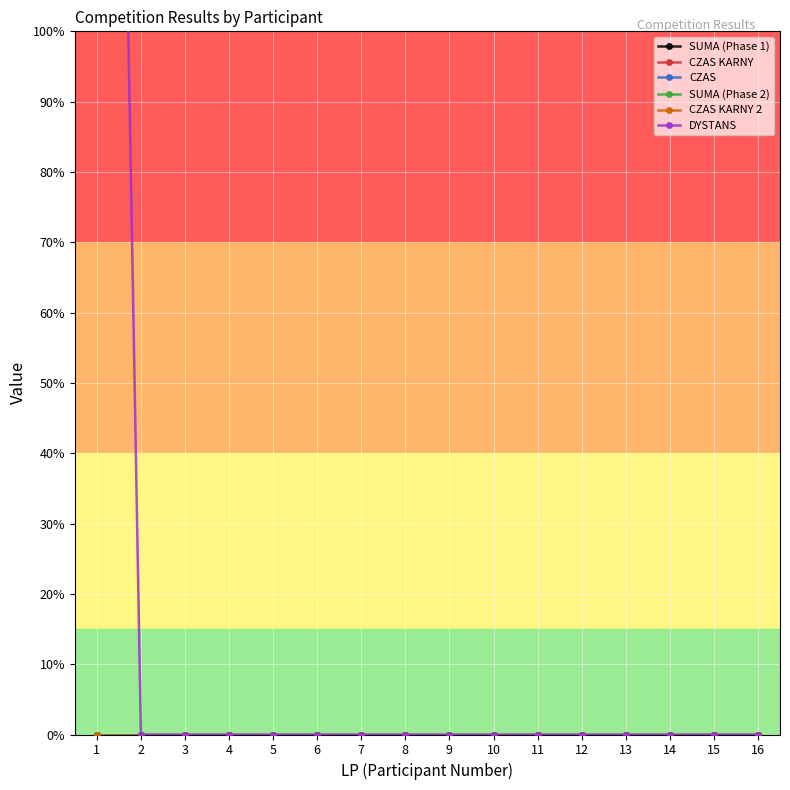

Reading right to left, extract all data points from this chart.

SUMA (Phase 1): 16=0	15=0	14=0	13=0	12=0	11=0	10=0	9=0	8=0	7=0	6=0	5=0	4=0	3=0	2=0	1=0
CZAS KARNY: 16=0	15=0	14=0	13=0	12=0	11=0	10=0	9=0	8=0	7=0	6=0	5=0	4=0	3=0	2=0	1=0
CZAS: 16=0	15=0	14=0	13=0	12=0	11=0	10=0	9=0	8=0	7=0	6=0	5=0	4=0	3=0	2=0	1=0
SUMA (Phase 2): 16=0	15=0	14=0	13=0	12=0	11=0	10=0	9=0	8=0	7=0	6=0	5=0	4=0	3=0	2=0	1=0
CZAS KARNY 2: 16=0	15=0	14=0	13=0	12=0	11=0	10=0	9=0	8=0	7=0	6=0	5=0	4=0	3=0	2=0	1=0
DYSTANS: 16=0	15=0	14=0	13=0	12=0	11=0	10=0	9=0	8=0	7=0	6=0	5=0	4=0	3=0	2=0	1=350